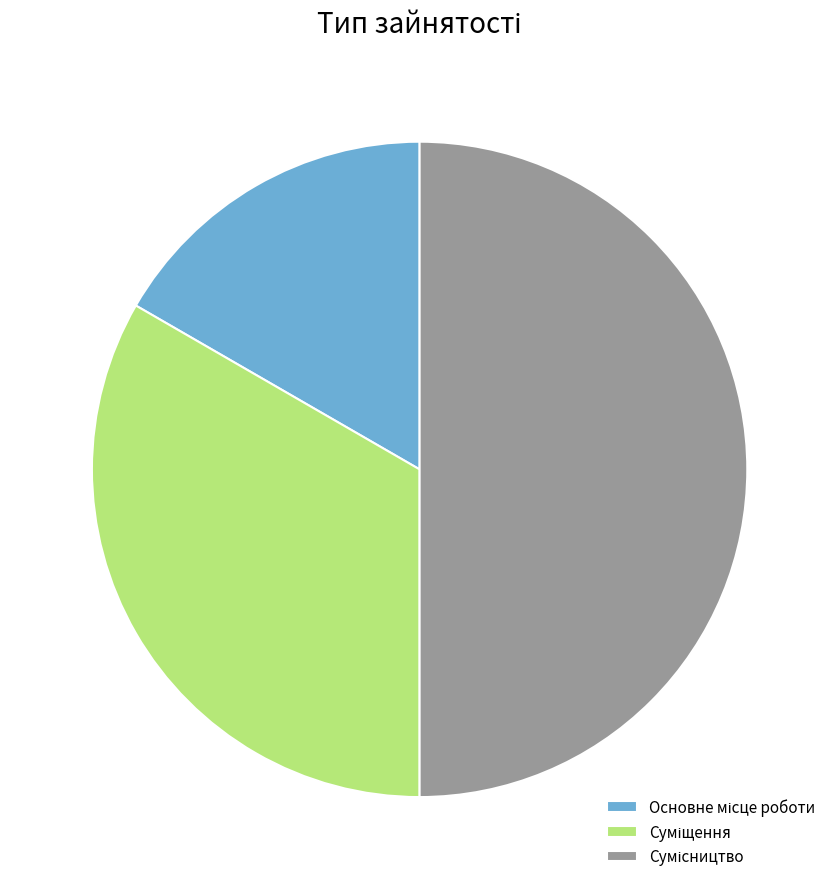

What is the ratio of the value at Сумісництво to the value at Суміщення?

1.5